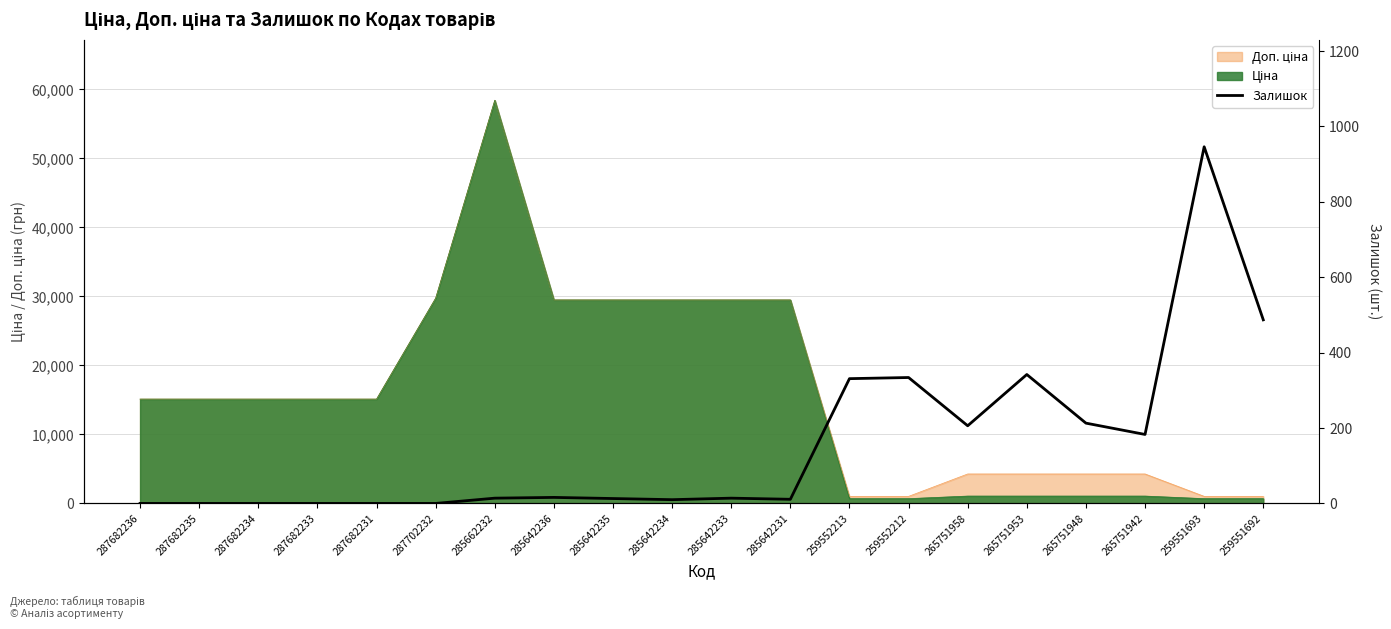

What value does the data have at 285642234?

10